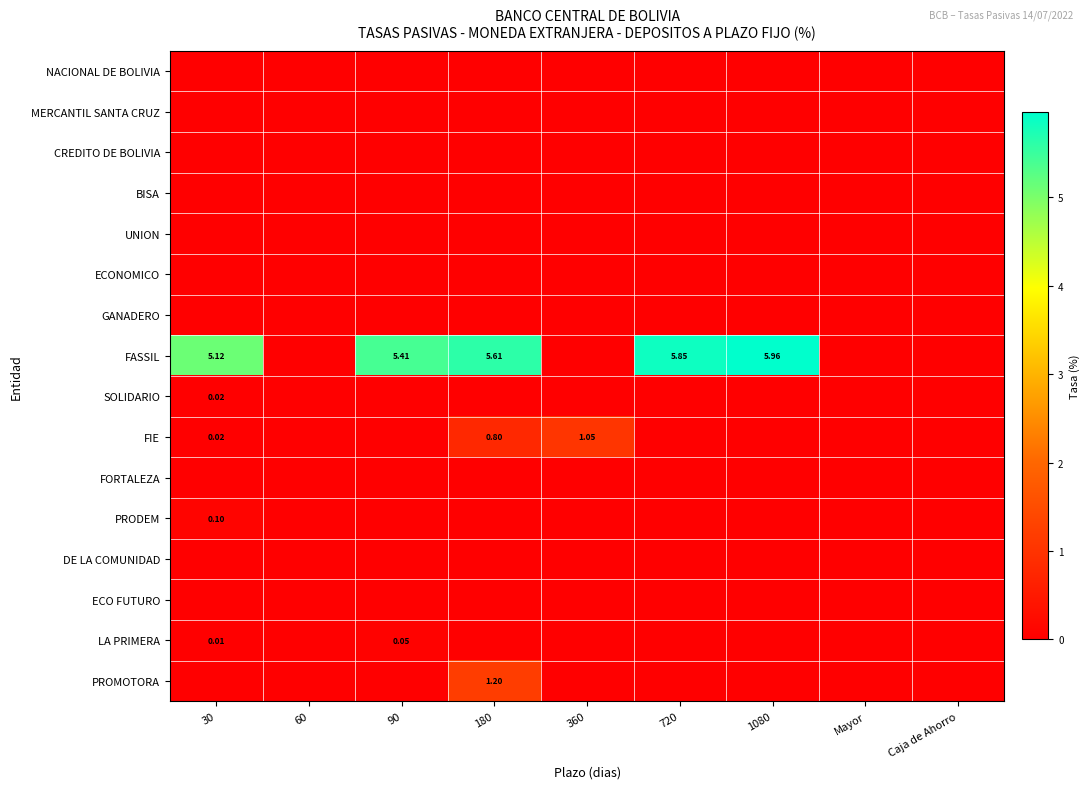

Is the value of GANADERO at 180 greater than the value of UNION at 60?

No